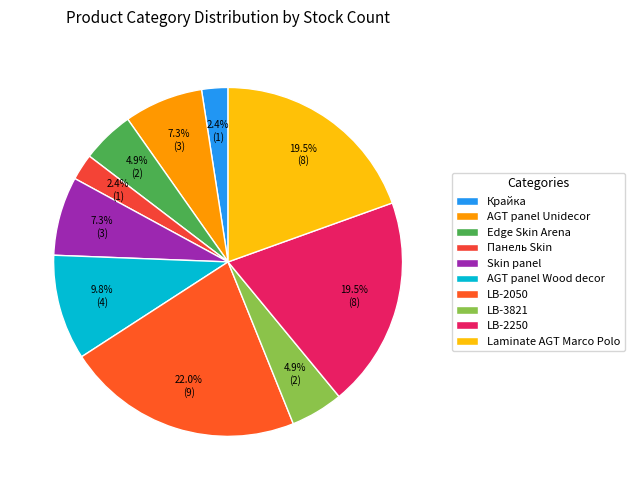

How much of the chart is everything except Крайка?

97.6%